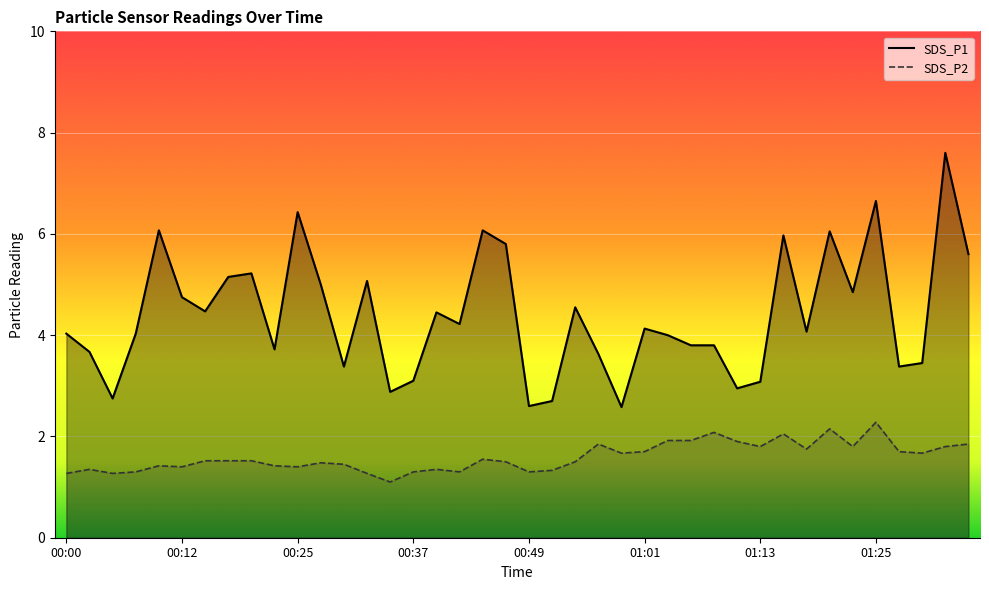

True or false: SDS_P1 and SDS_P2 cross at least once.

False